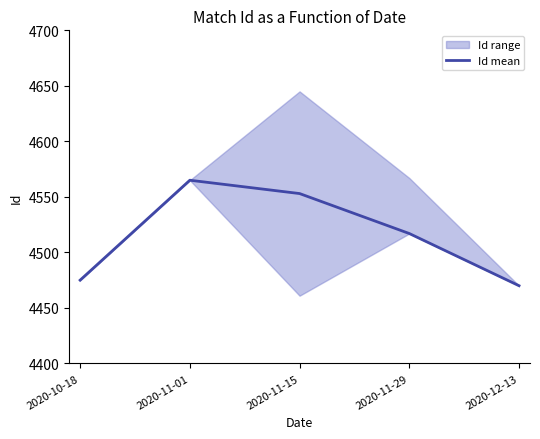

What is the label of the 2nd point from the right?

2020-11-29